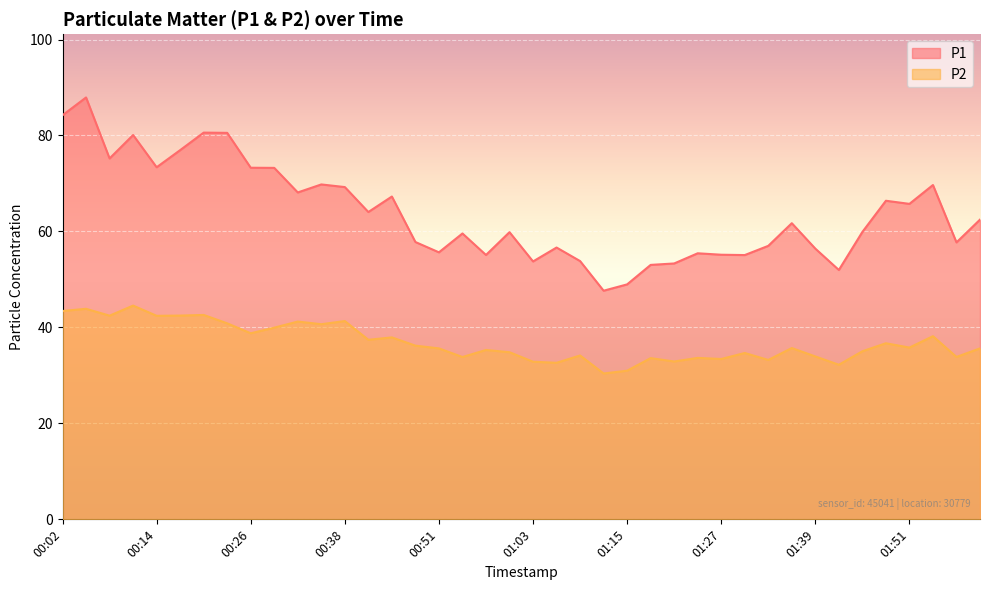

How many values in the P1 series exceed 61?

20